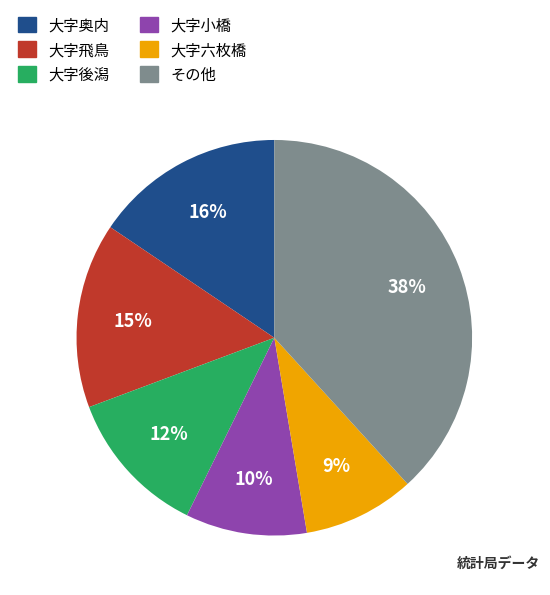

To the nearest percent, what is the average slice percentage?

17%